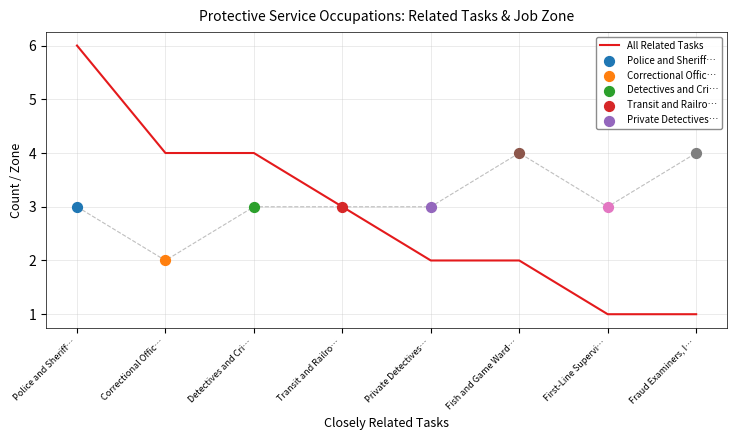

What is the change in value from Transit and Railro… to Fish and Game Ward…?

-1